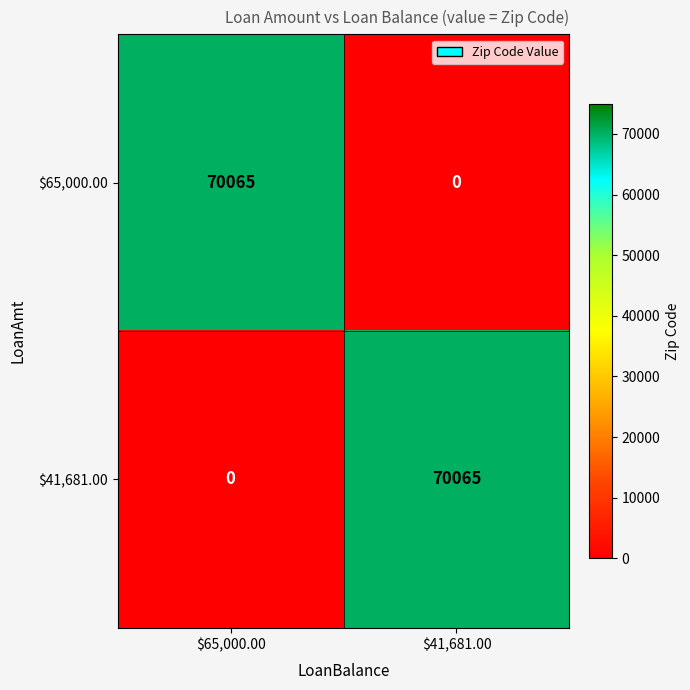

At which label is $41,681.00 closest to 35032?

$65,000.00